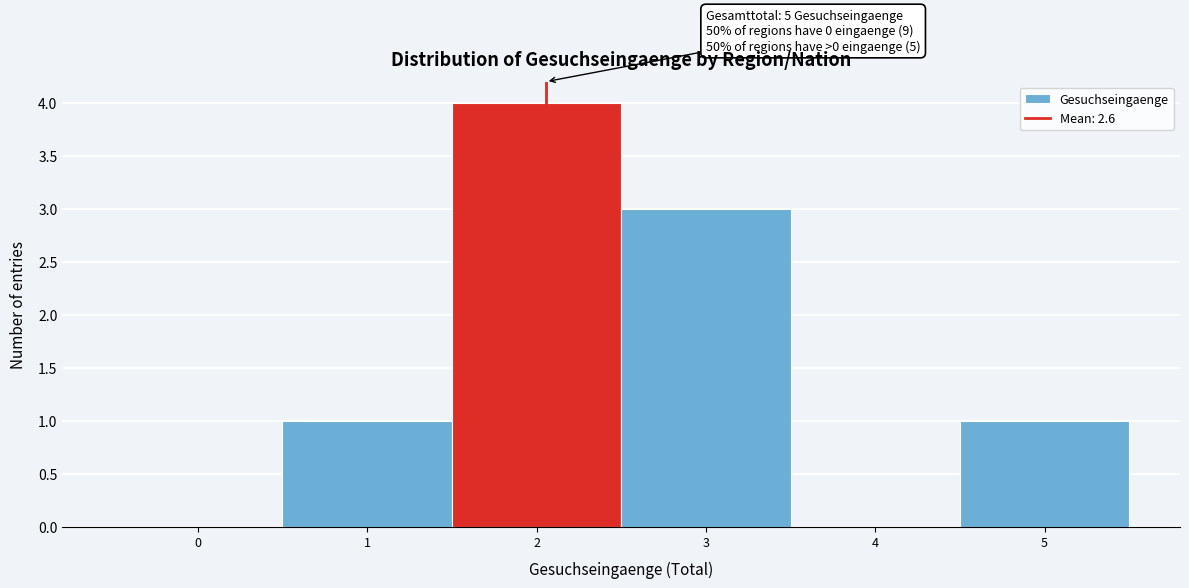

Reading left to right, list all the values displayed in this chart.

0=0	1=1	2=4	3=3	4=0	5=1